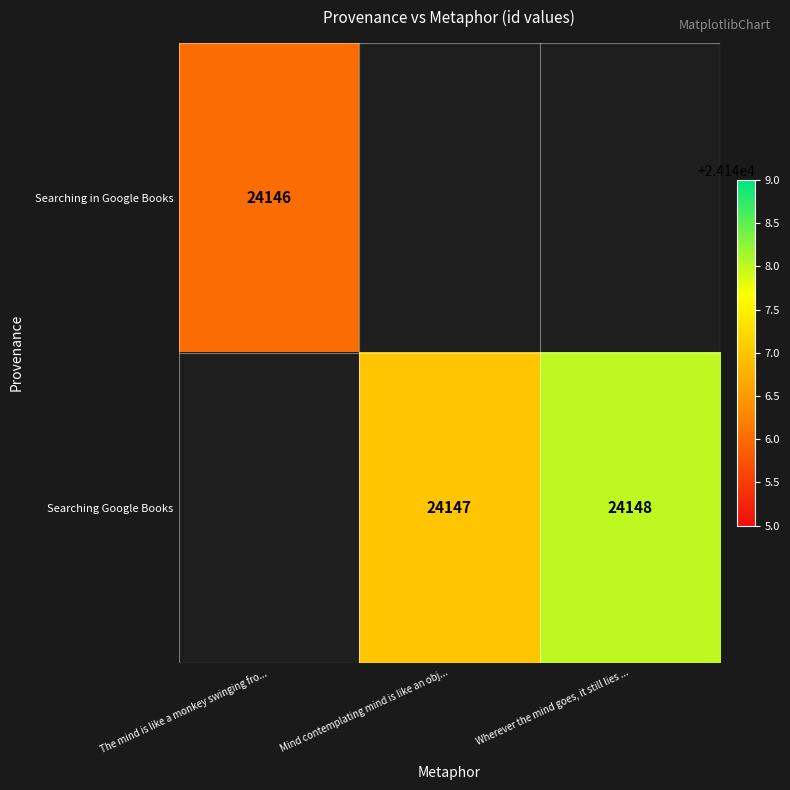

Is it true that Searching Google Books equals 24147 at Mind contemplating mind is like an obj...?

True